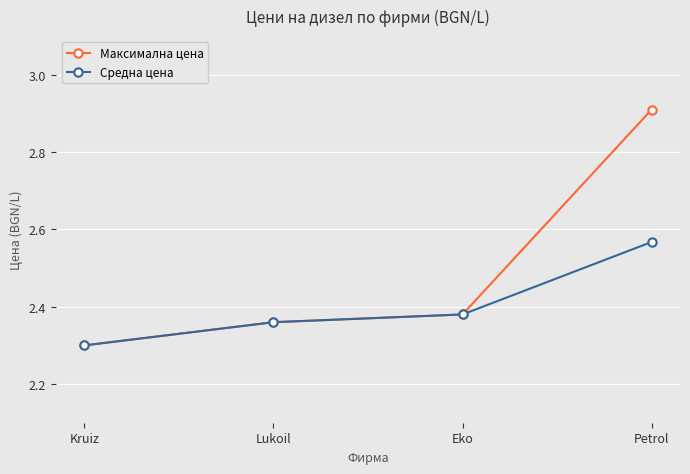

Which series has the widest spread of values?

Максимална цена